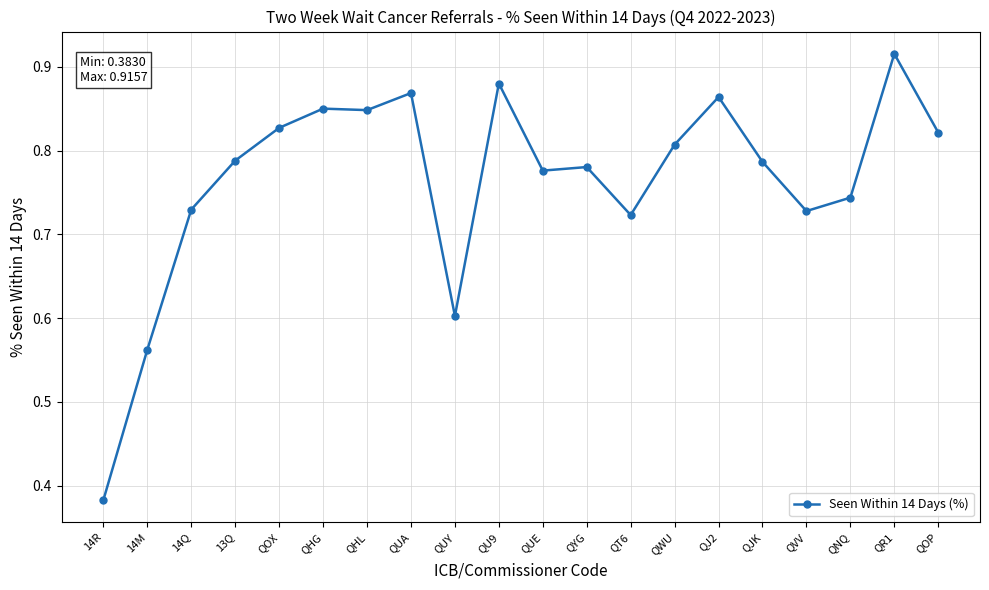

What is the label of the 16th point from the left?

QJK